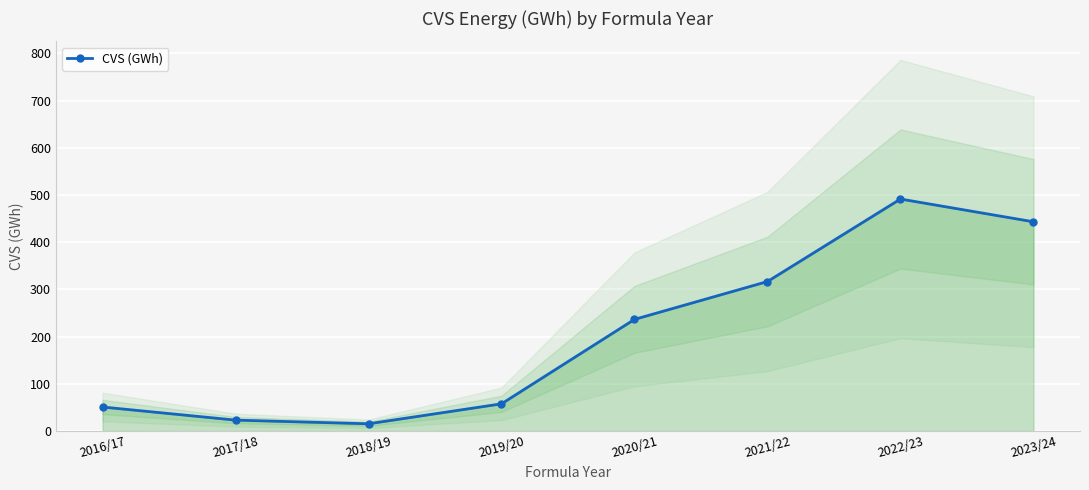

Reading left to right, what are all the values shown in this chart?

2016/17=50.6	2017/18=22.8	2018/19=15.1	2019/20=57.4	2020/21=236.3	2021/22=316.5	2022/23=491.4	2023/24=443.1